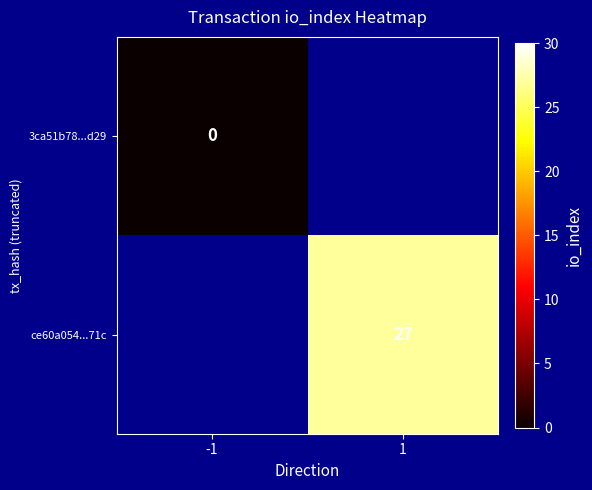

The value of ce60a054...71c at 1 is 27. True or false?

True